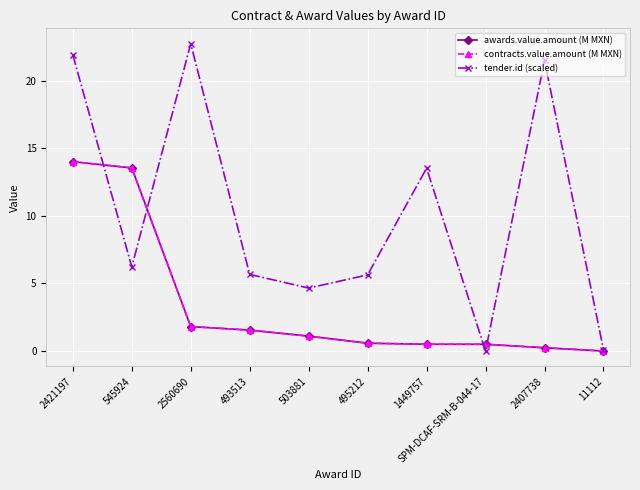

What is the sum of all awards.value.amount (M MXN) values?

33.8